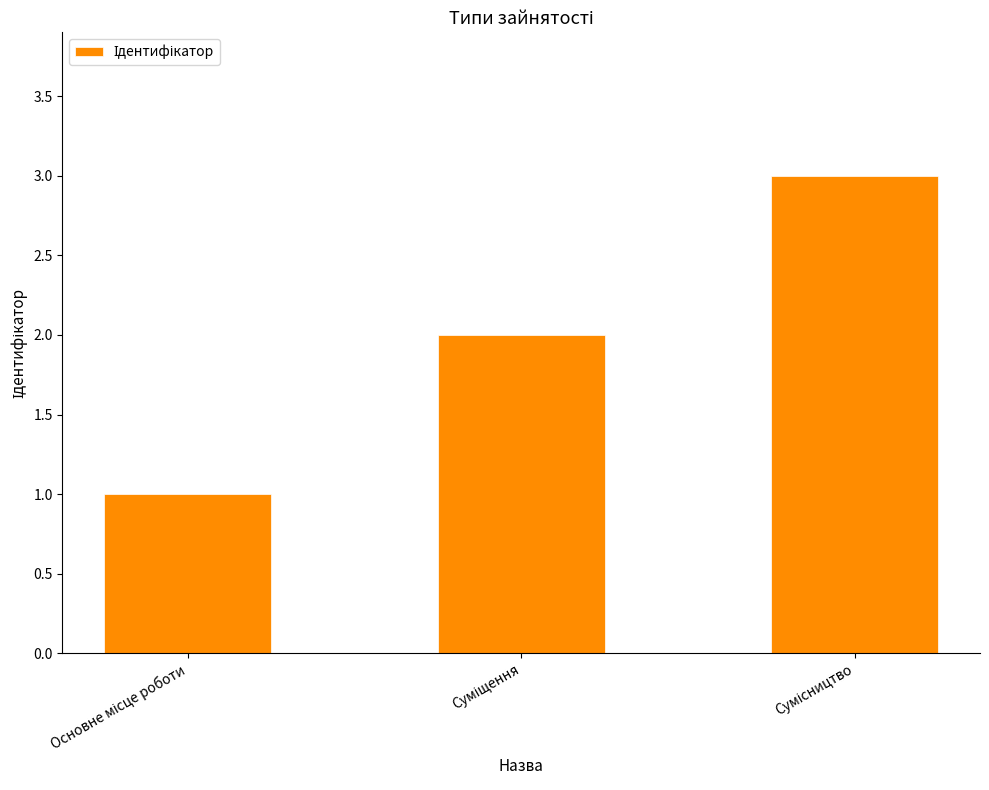

What is the sum of all values?

6